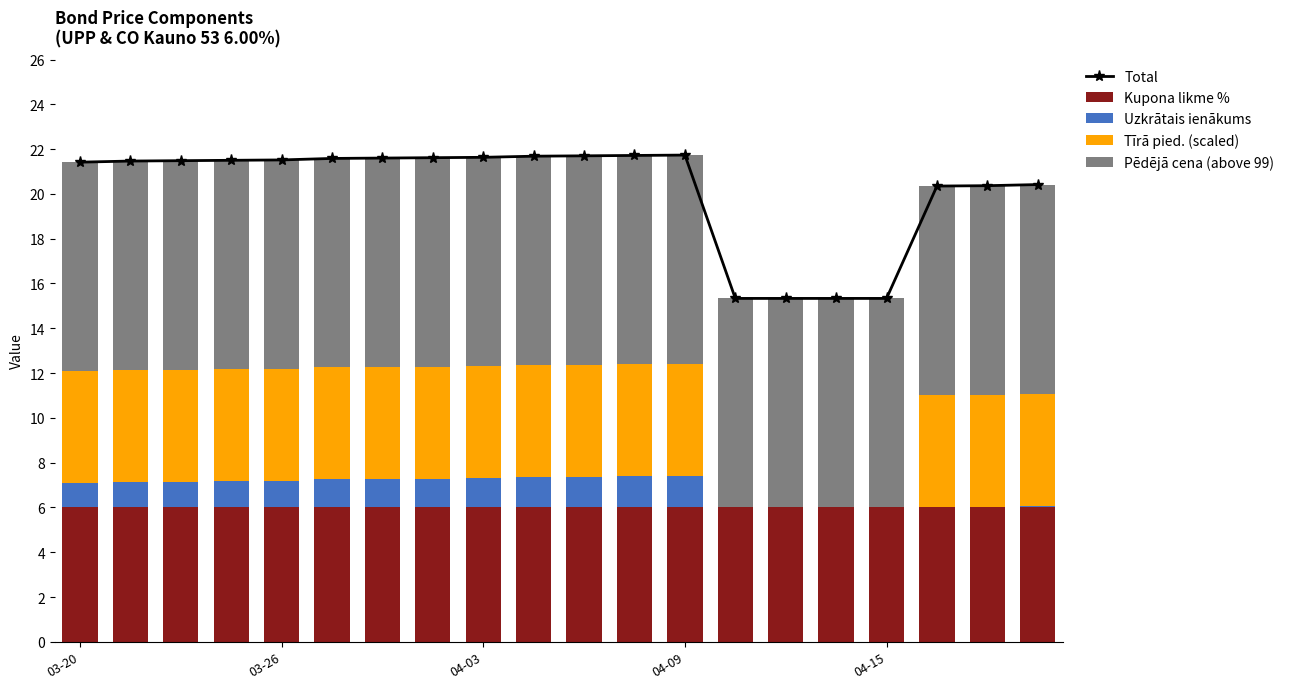

What are all the series names shown in the legend?

Total, Kupona likme %, Uzkrātais ienākums, Tīrā pied. (scaled), Pēdējā cena (above 99)